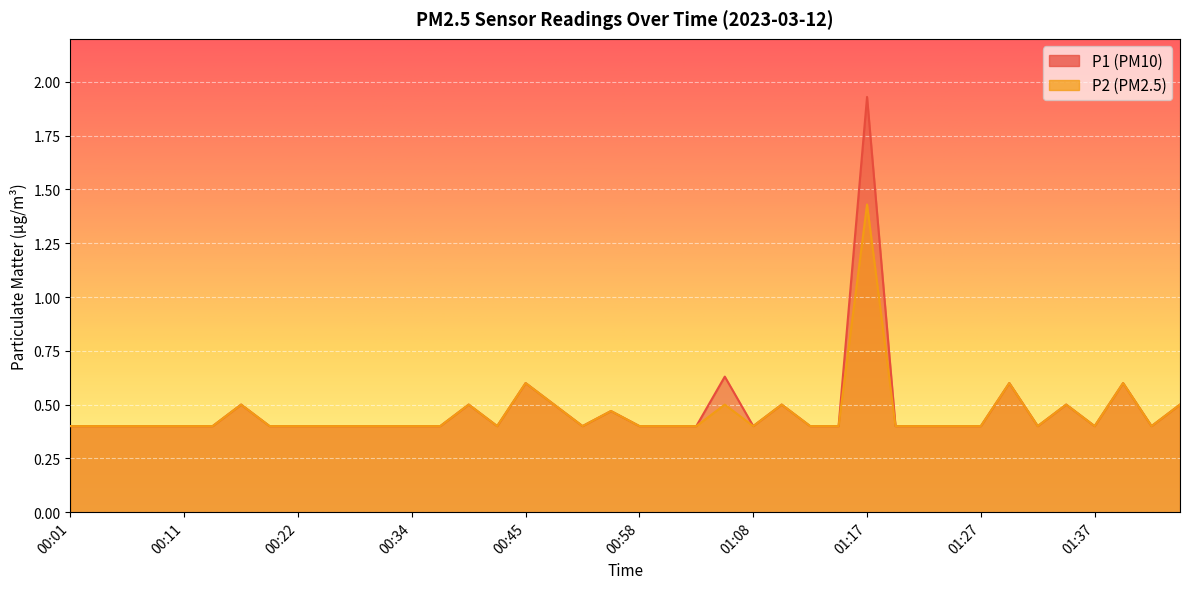

Is it true that P2 equals 0.5 at 01:35?

True